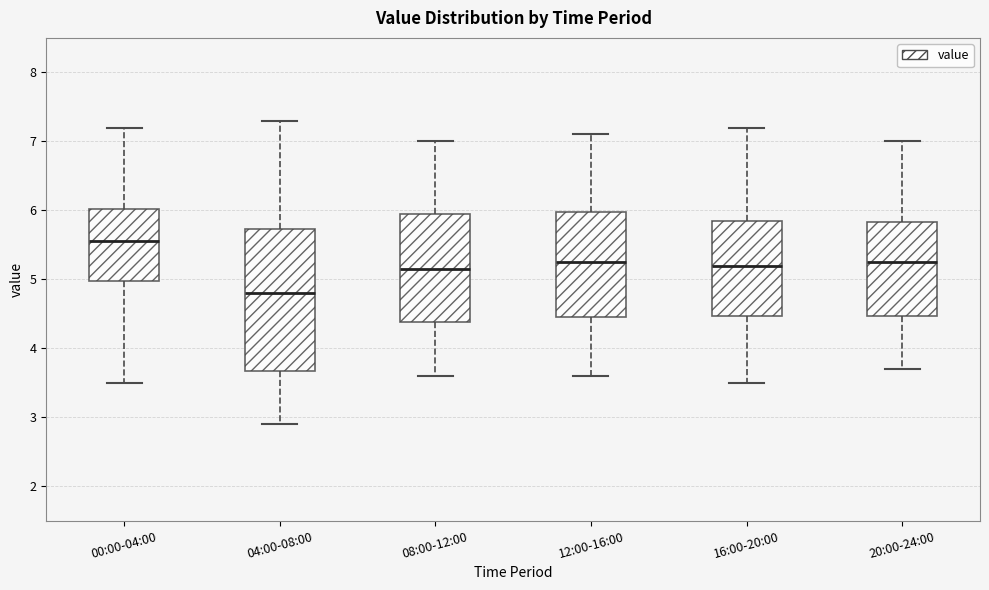

Which box is the tallest, from its lower edge to its upper edge?

04:00-08:00